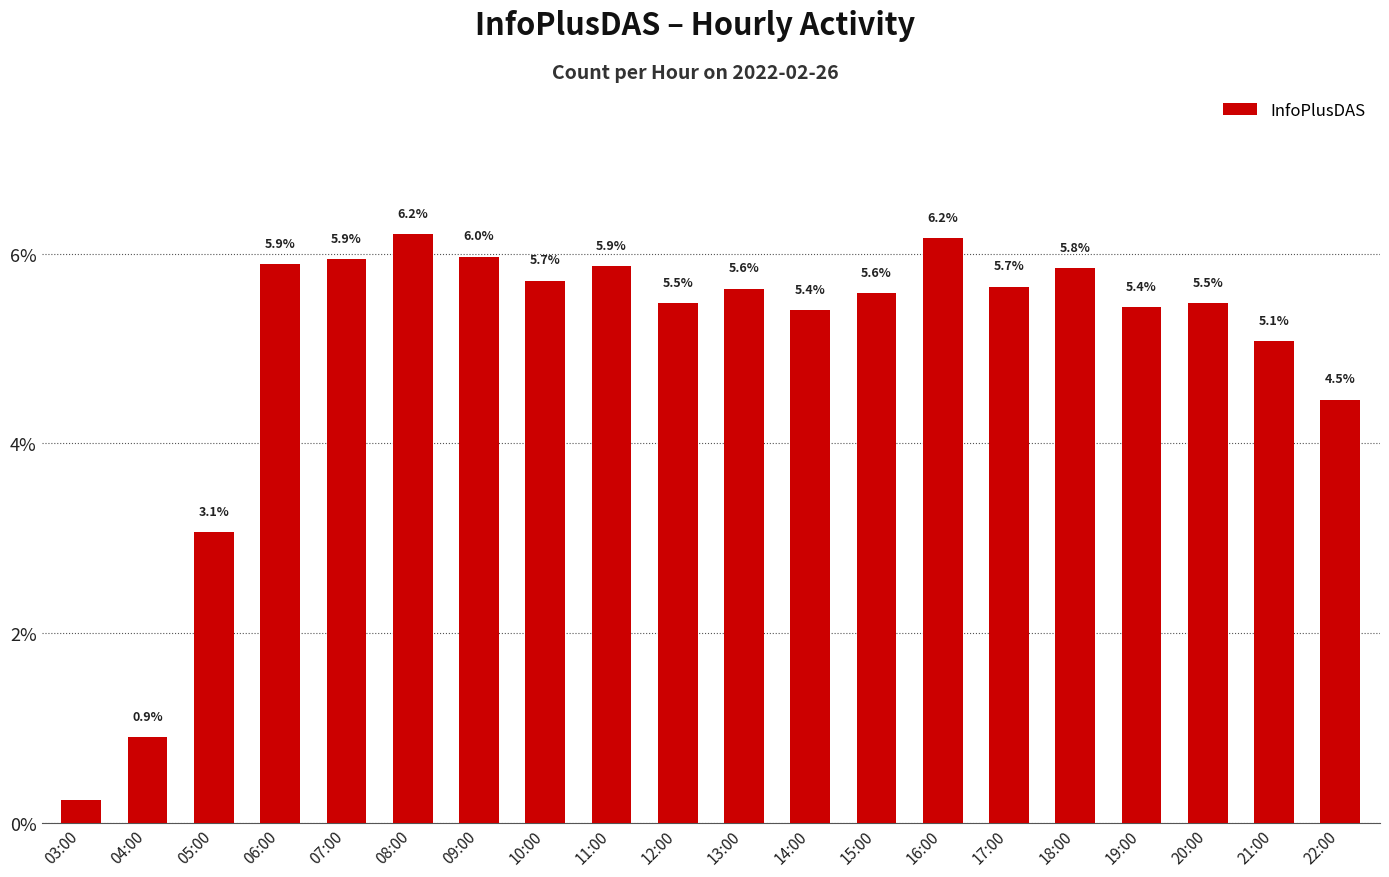

What is the change in value from 03:00 to 20:00?

+5.2